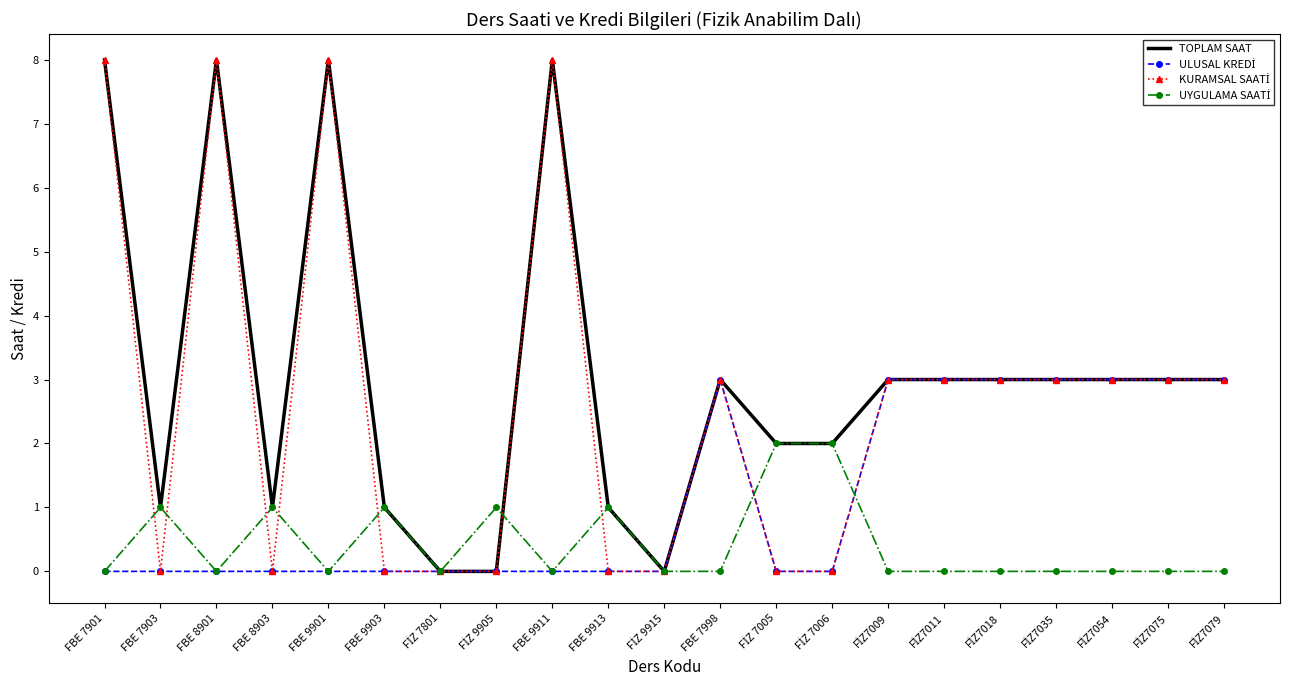

True or false: TOPLAM SAAT has more than 1 interior local peaks.

True